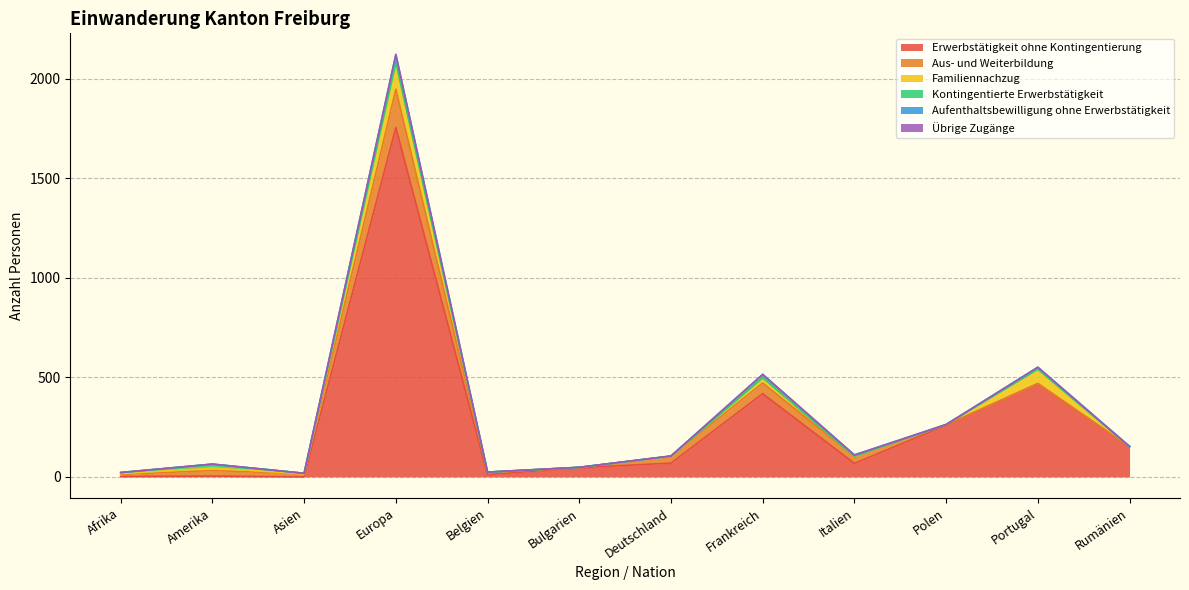

What is the spread (max minus min) of values at Asien?

15